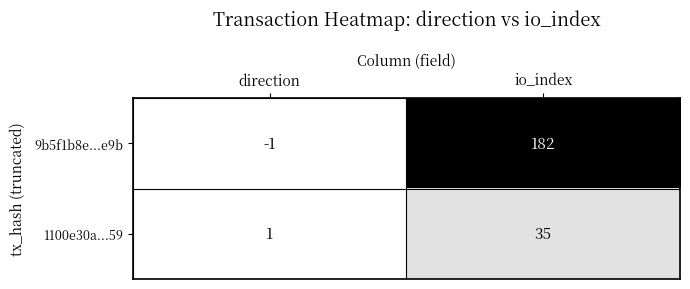

At which category is the sum across all series the highest?

io_index